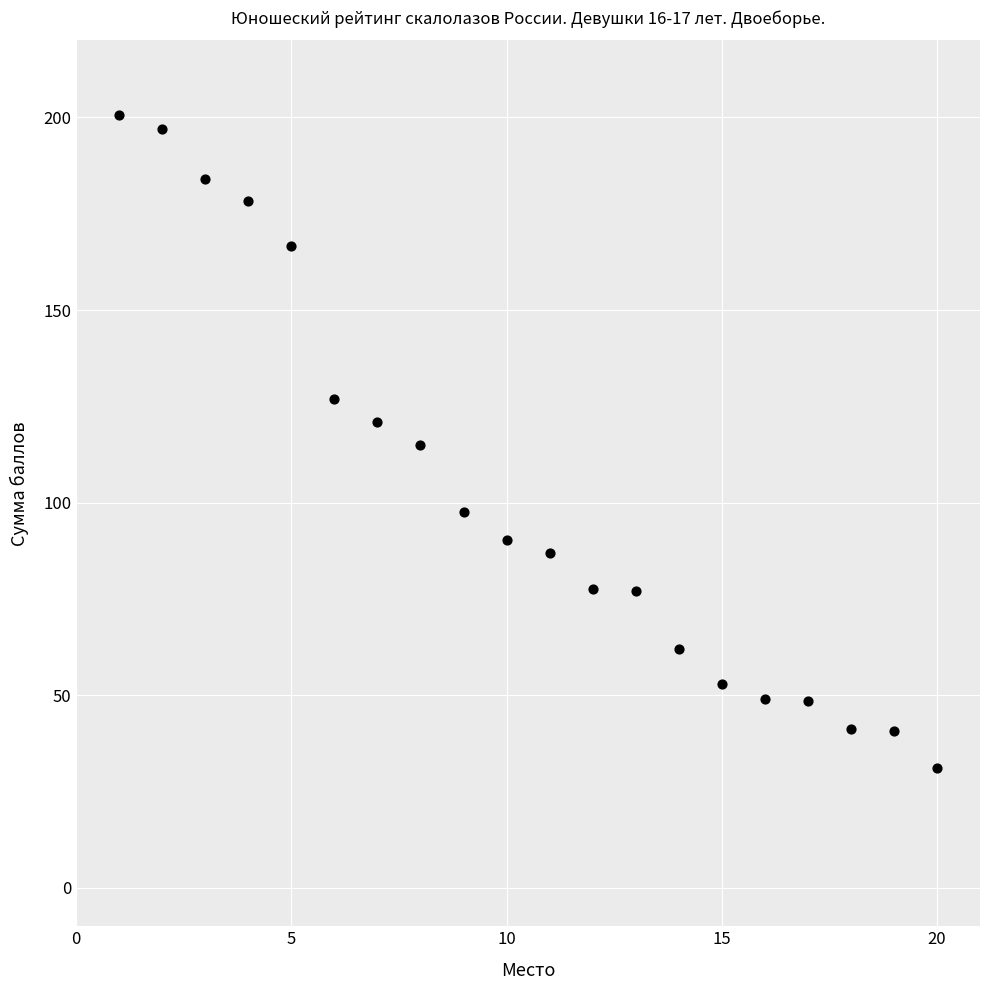

What is the range of X values (max minus min)?

19.0